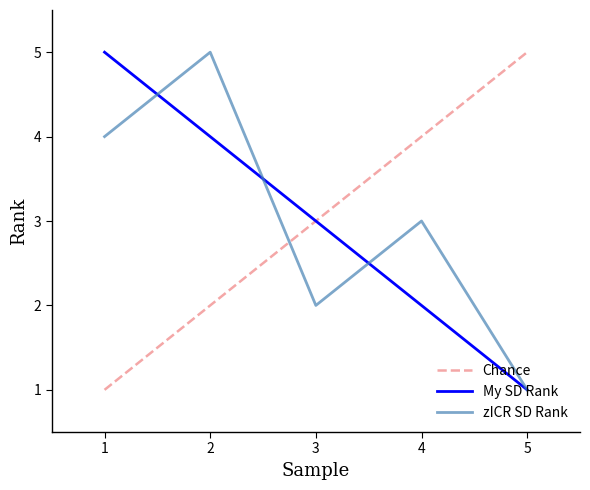

Count the zICR SD Rank values in the range 2 to 4.

3